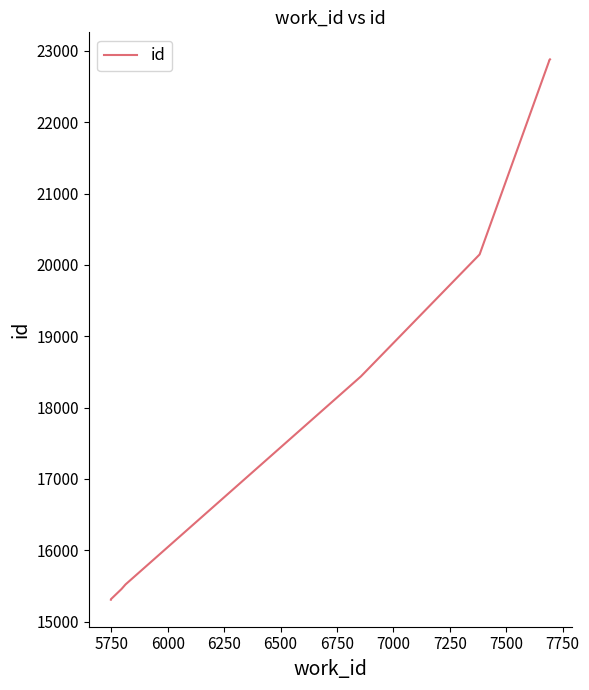

How many data points does each series have?

10